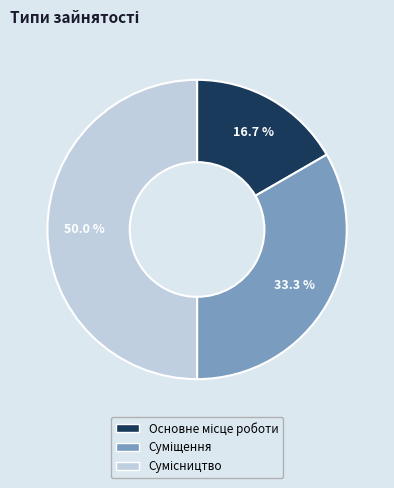

How many slices are in this pie chart?

3